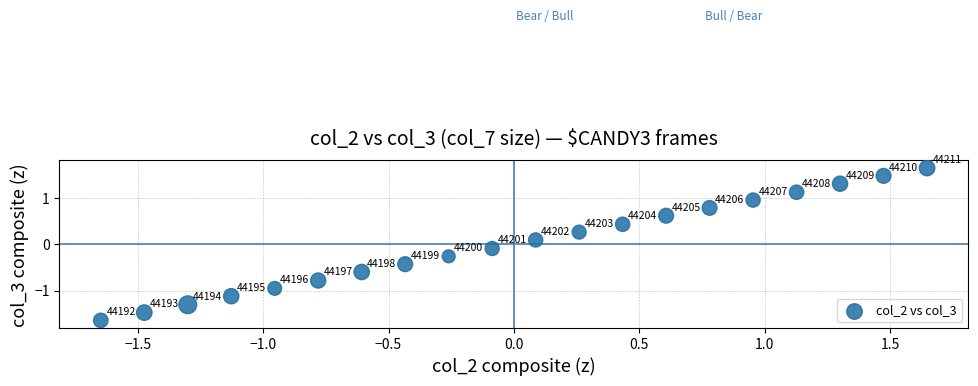

What is the range of Y values (max minus min)?

3.3